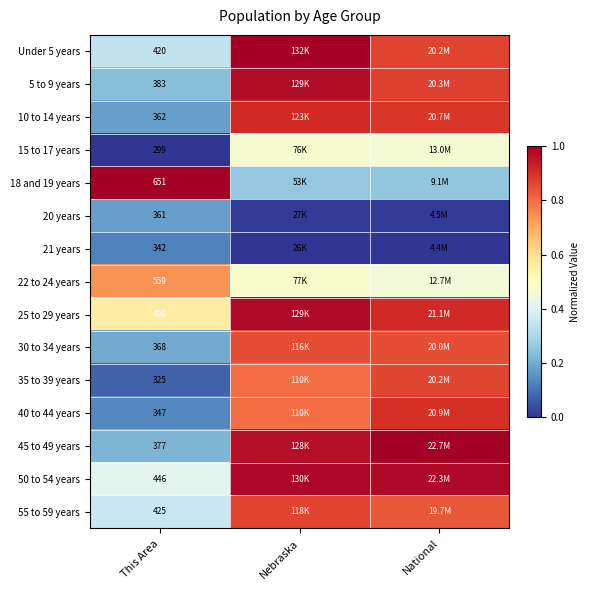

List the labels in order of 15 to 17 years value, largest first.

Nebraska, National, This Area